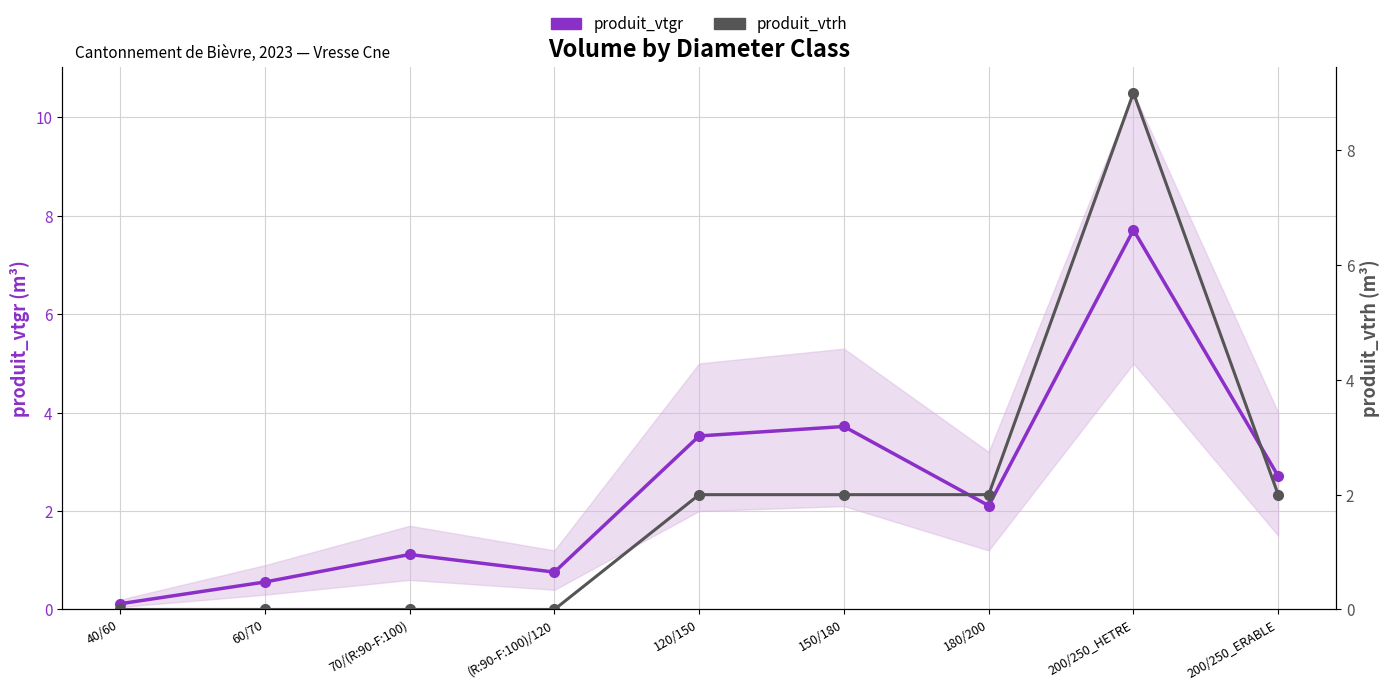

In produit_vtrh, how many points are higher than both neighbors (excluding endpoints)?

1